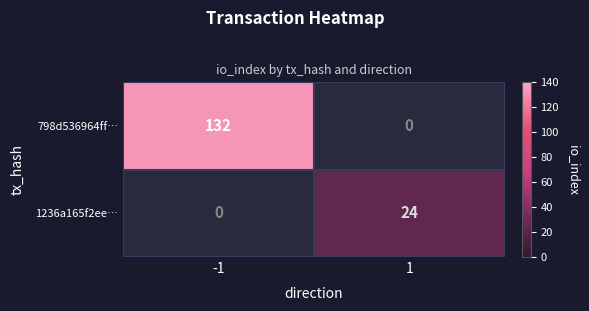

True or false: 1236a165f2ee… has a value of 24 at 1.

True